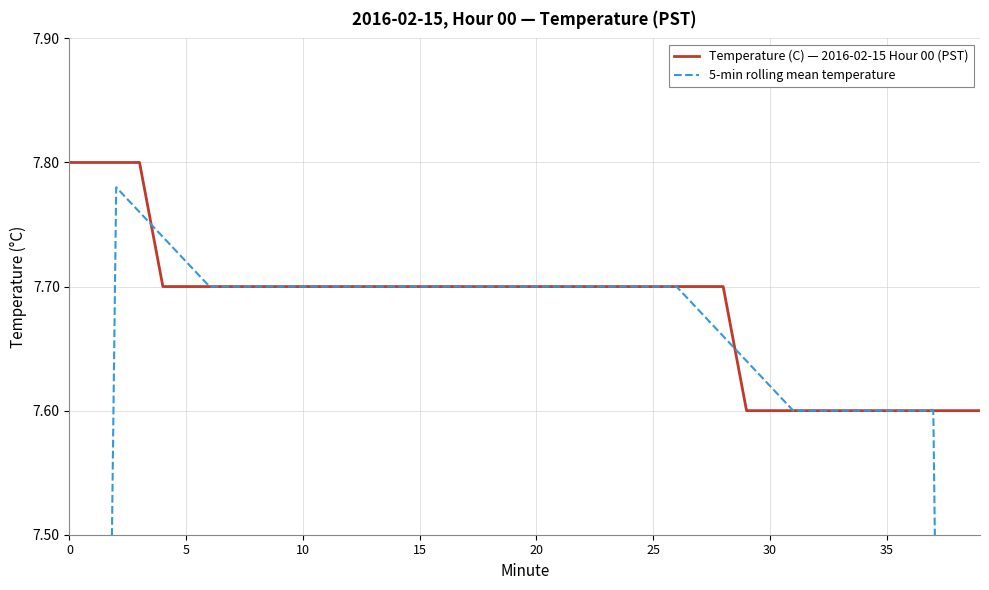

List the series in order of their overall mean, highest first.

Temperature (C) — 2016-02-15 Hour 00 (PST), 5-min rolling mean temperature